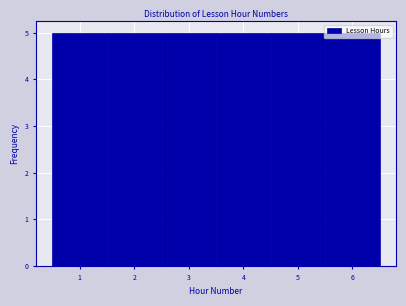

Reading left to right, list every bar in this chart as the range it spans on the x-axis followed by its height. The values are not printed on the chart, so give them approximately, as read against the axis.

0.5 to 1.5: 5
1.5 to 2.5: 5
2.5 to 3.5: 5
3.5 to 4.5: 5
4.5 to 5.5: 5
5.5 to 6.5: 5